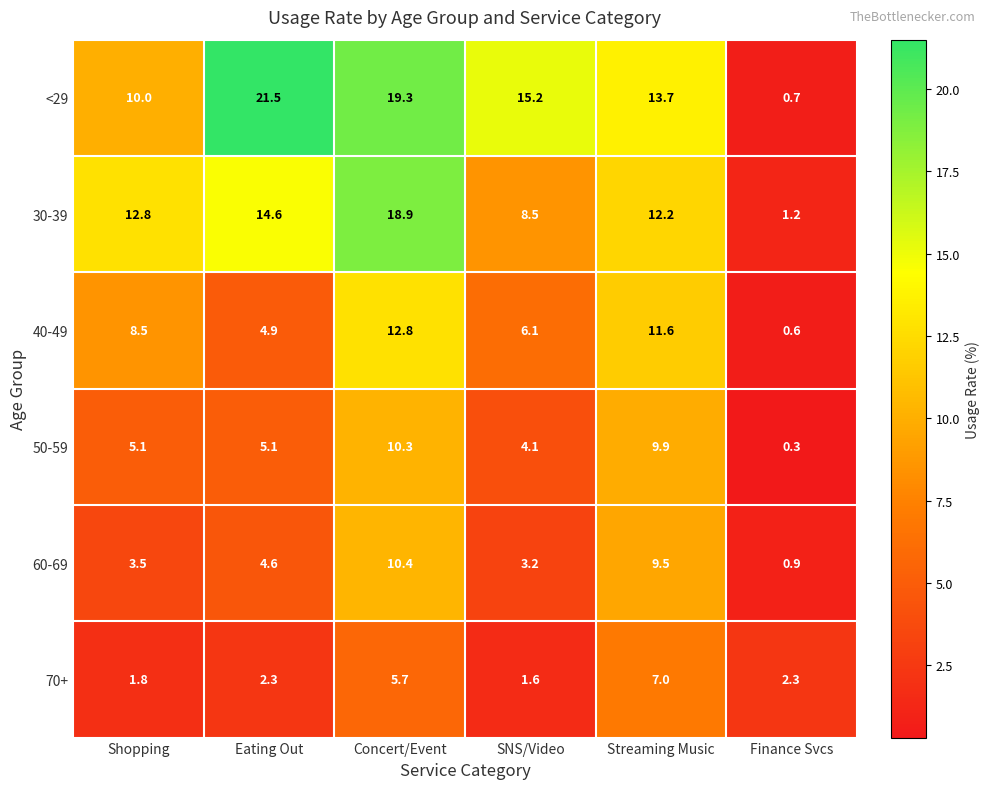

What is the greatest value displayed?

21.5